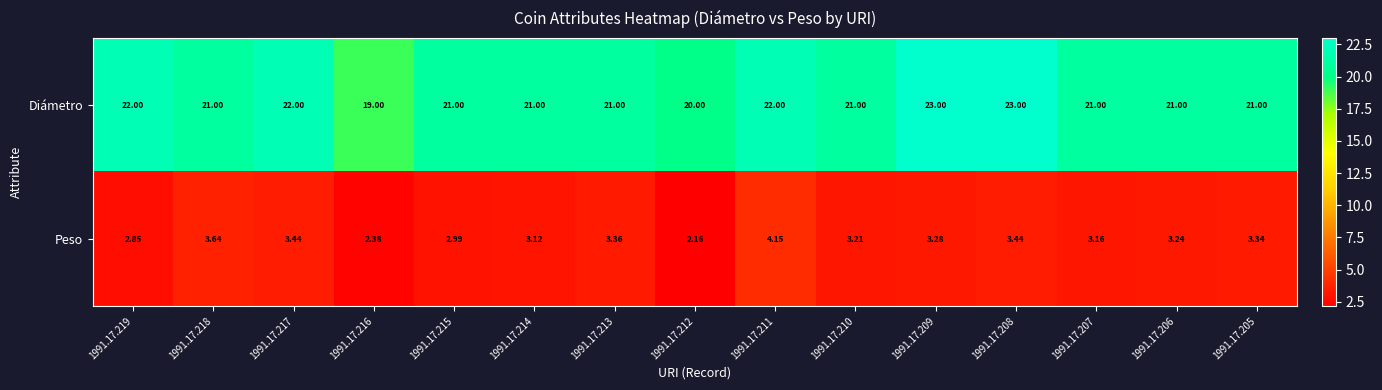

What is the total value across all series at 1991.17.210?

24.2